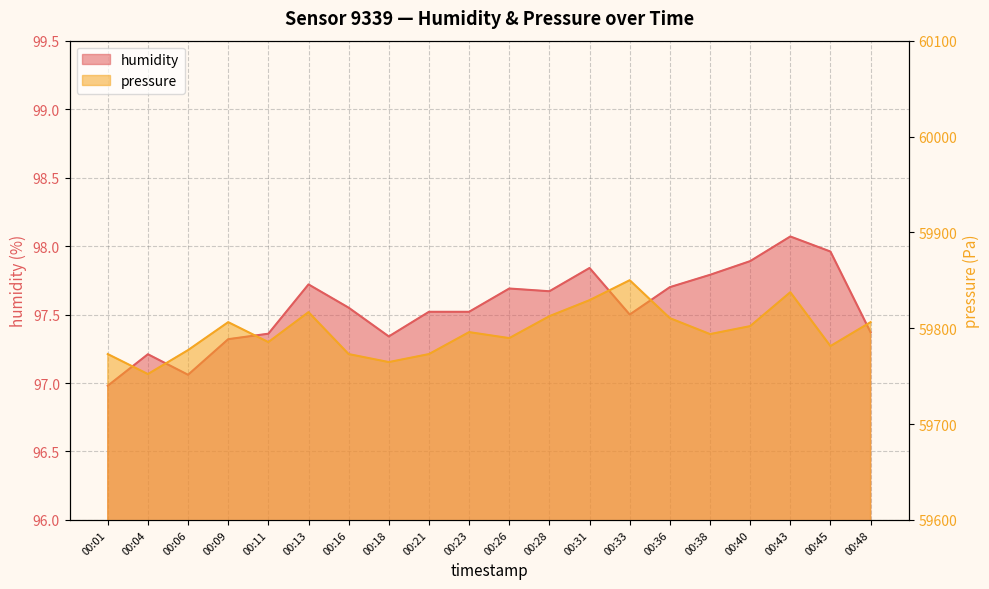

How many categories are shown in the chart?

20